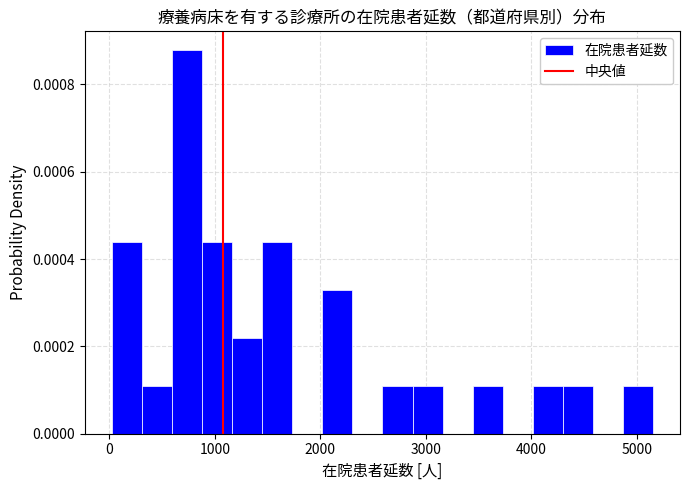

Around what value on the x-axis is the tallest bar? Give the approximate position of its centre, as read against the axis.

700